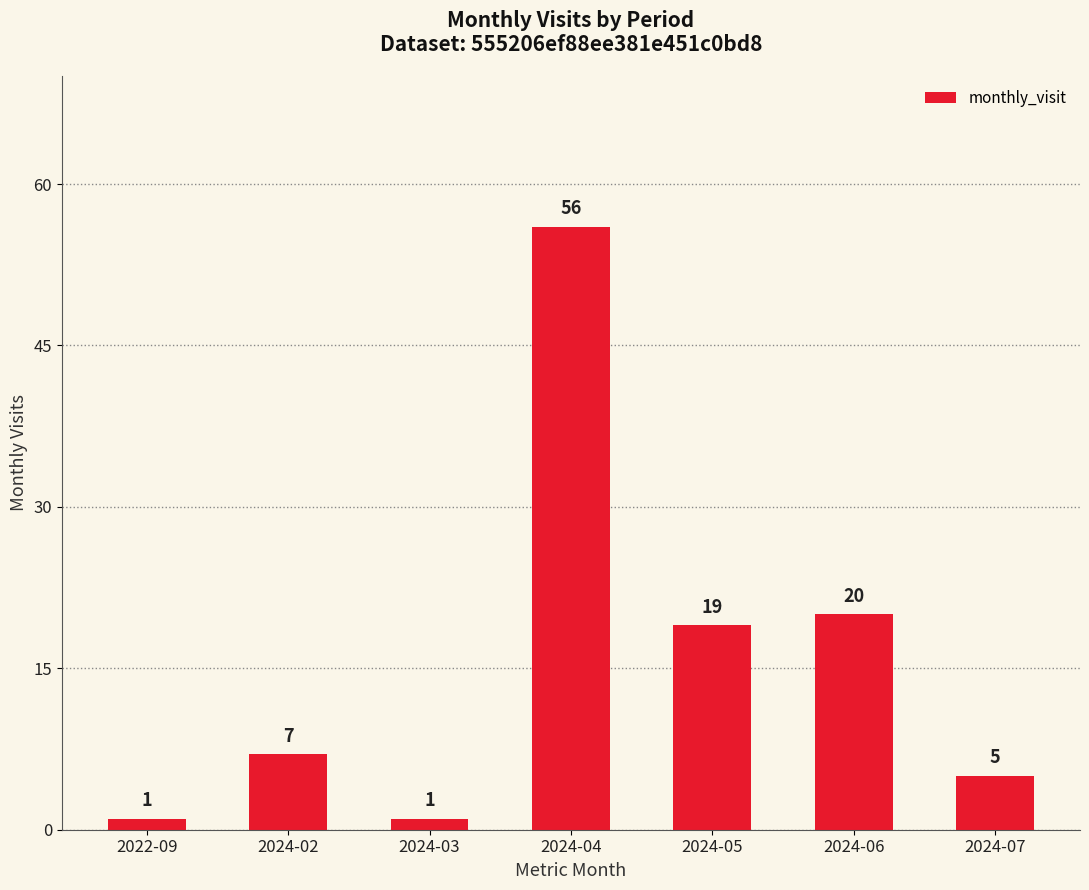

What is the maximum value shown in the chart?

56